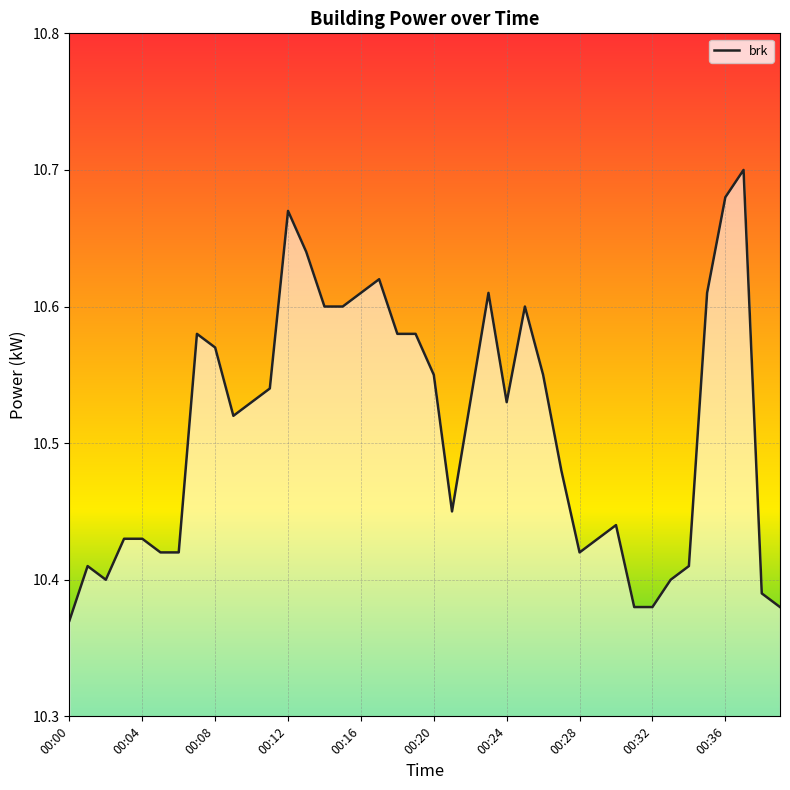

Does the chart display data point markers on the line(s)?

No